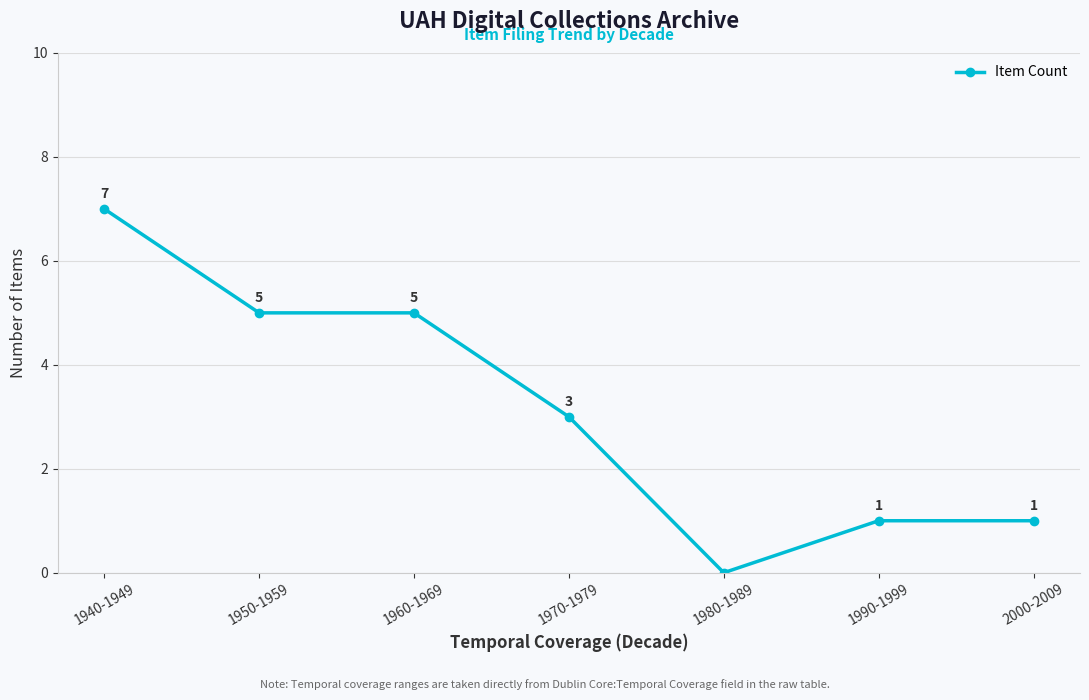

How many positive values are there?

6